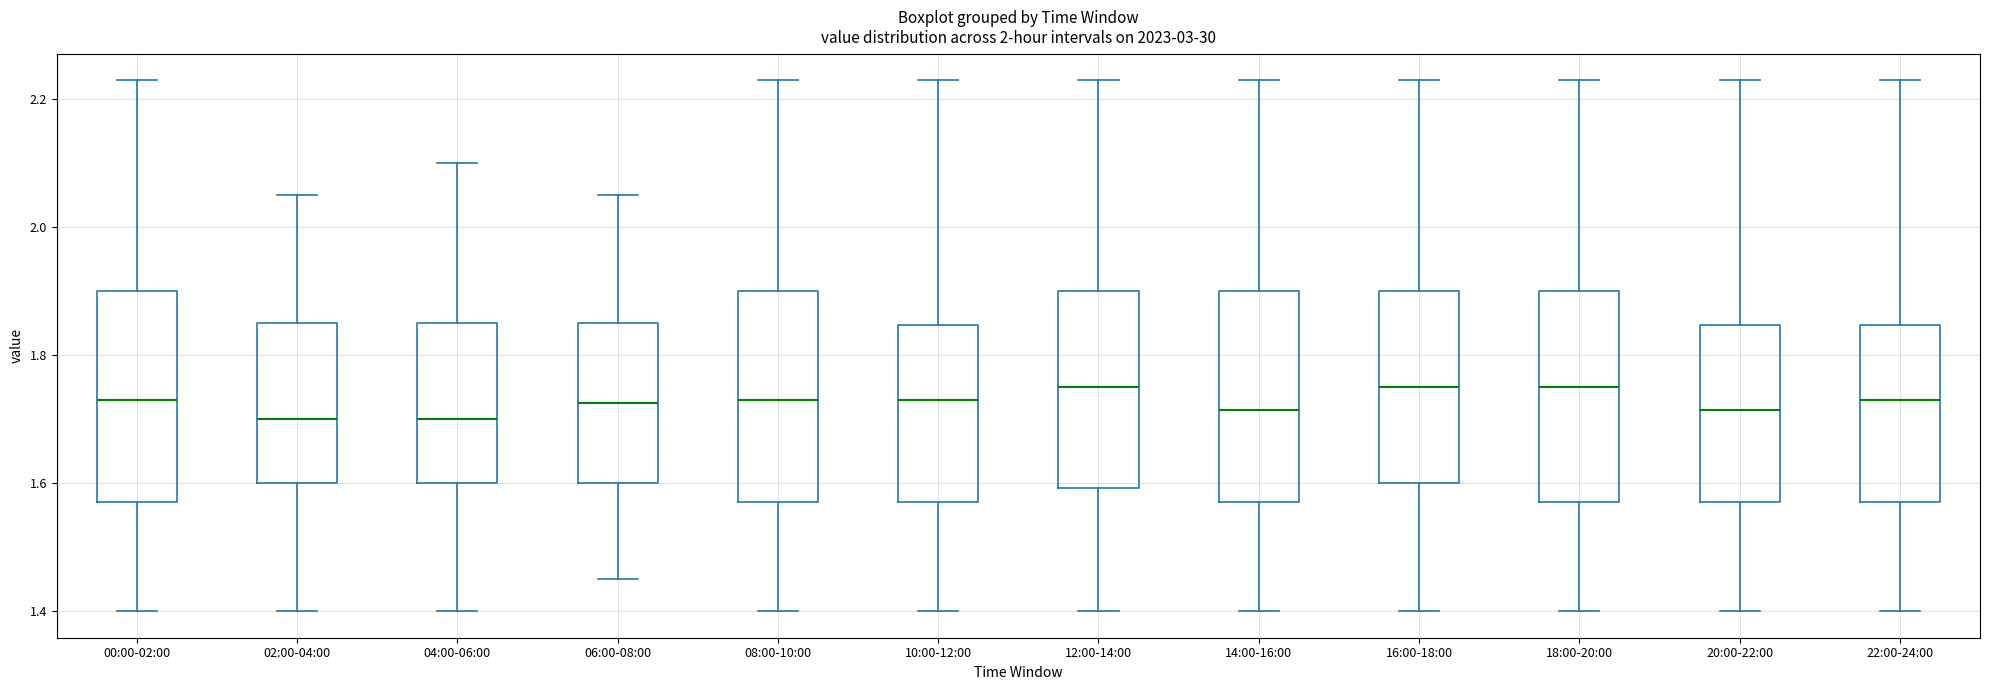

Reading left to right, transcribe this box plot: for each box, give where its median line is, the range the box spans, and where its two whiskers end, as read against the y-axis. The values are not printed on the chart, so give them approximately, as read against the axis.

00:00-02:00: median 1.74, box 1.58 to 1.90, whiskers 1.40 to 2.24
02:00-04:00: median 1.70, box 1.60 to 1.86, whiskers 1.40 to 2.06
04:00-06:00: median 1.70, box 1.60 to 1.86, whiskers 1.40 to 2.10
06:00-08:00: median 1.72, box 1.60 to 1.86, whiskers 1.46 to 2.06
08:00-10:00: median 1.74, box 1.58 to 1.90, whiskers 1.40 to 2.24
10:00-12:00: median 1.74, box 1.58 to 1.84, whiskers 1.40 to 2.24
12:00-14:00: median 1.76, box 1.60 to 1.90, whiskers 1.40 to 2.24
14:00-16:00: median 1.72, box 1.58 to 1.90, whiskers 1.40 to 2.24
16:00-18:00: median 1.76, box 1.60 to 1.90, whiskers 1.40 to 2.24
18:00-20:00: median 1.76, box 1.58 to 1.90, whiskers 1.40 to 2.24
20:00-22:00: median 1.72, box 1.58 to 1.84, whiskers 1.40 to 2.24
22:00-24:00: median 1.74, box 1.58 to 1.84, whiskers 1.40 to 2.24